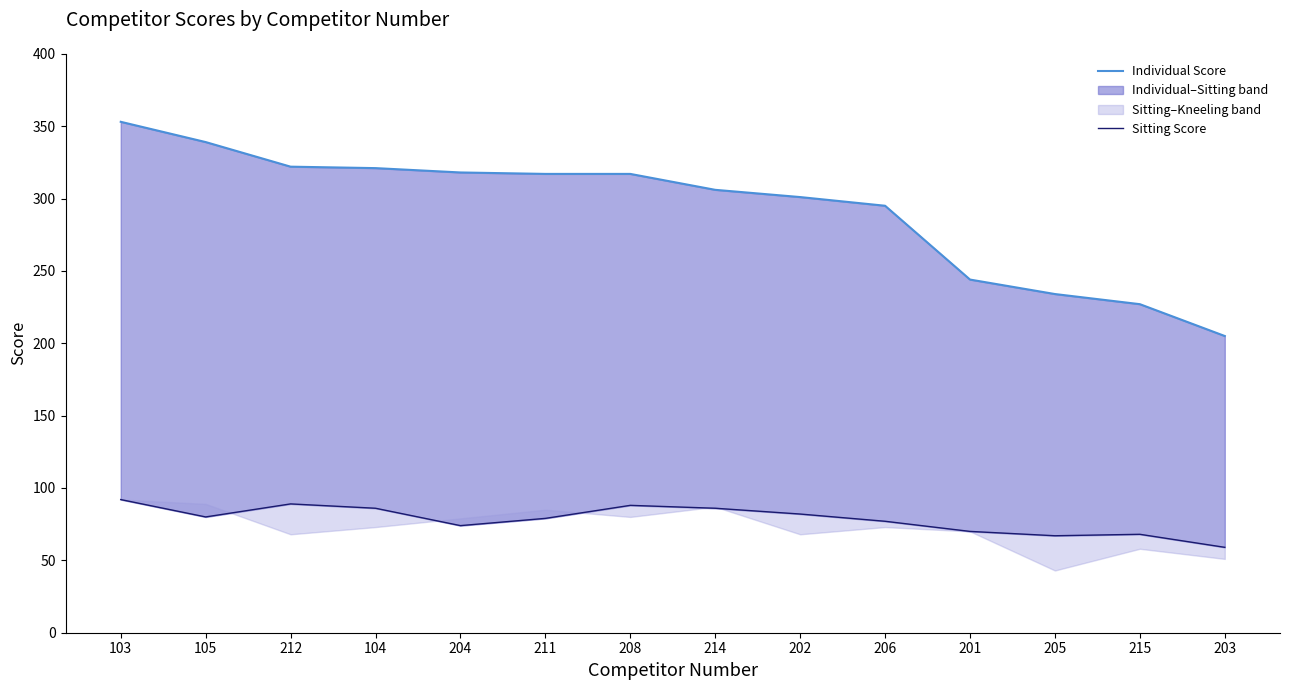

List the series in order of their peak value, lowest first.

Sitting Score, Individual Score